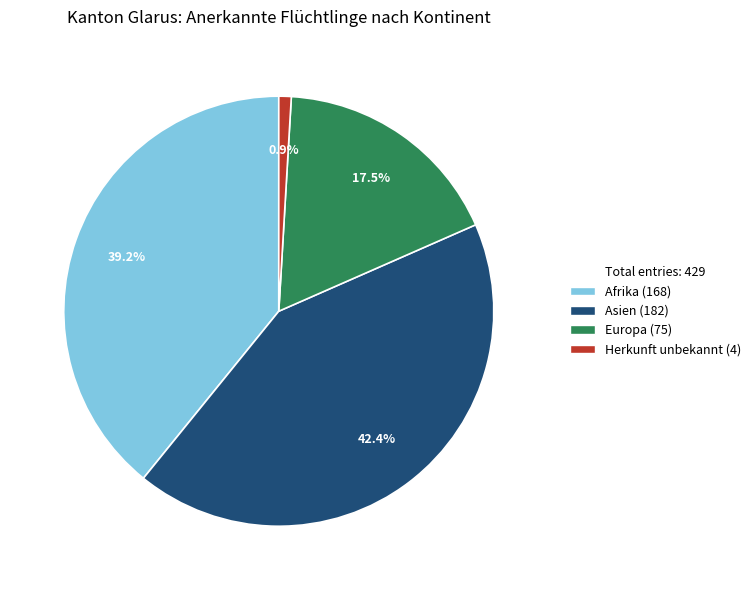

True or false: Herkunft unbekannt accounts for 14% of the total.

False